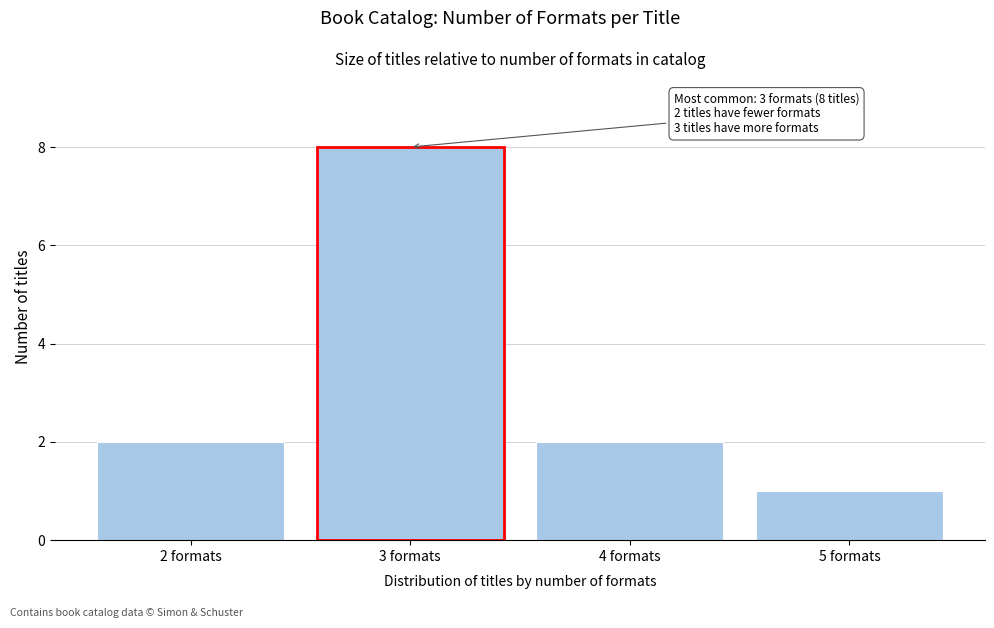

Reading left to right, what are all the values shown in this chart?

2 formats=2	3 formats=8	4 formats=2	5 formats=1